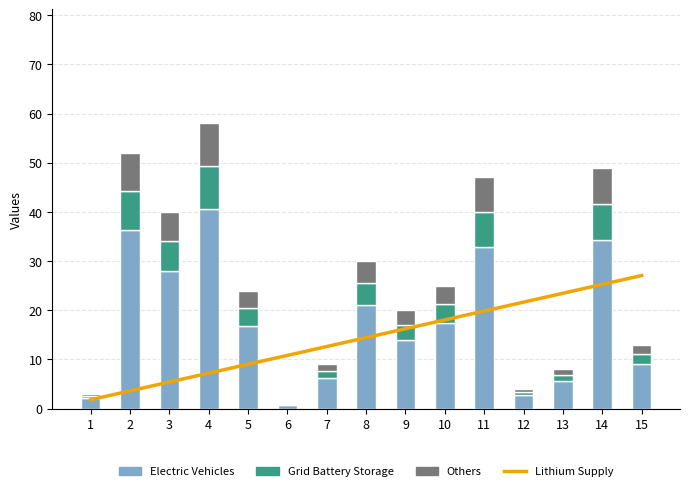

What is the difference between the maximum and second lowest values in the Grid Battery Storage series?

8.2